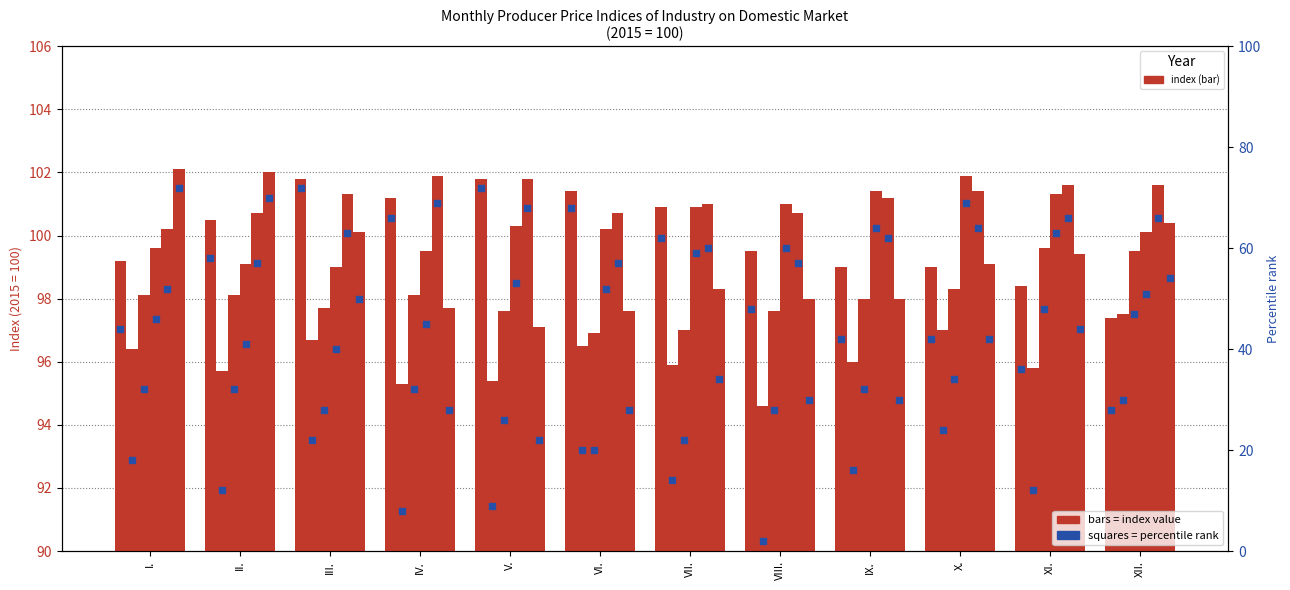

At how many categories does at least one series exceed 34?

12